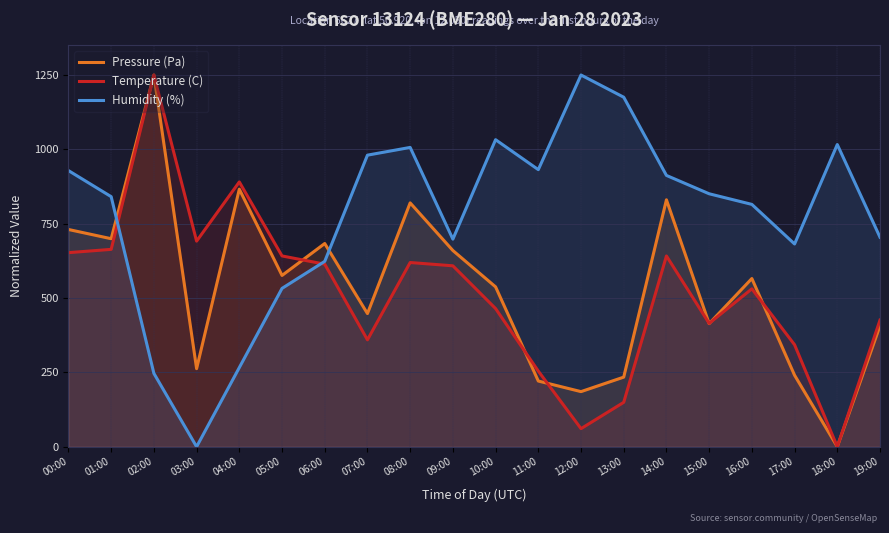

What is the maximum value for Humidity (%)?

1250.0